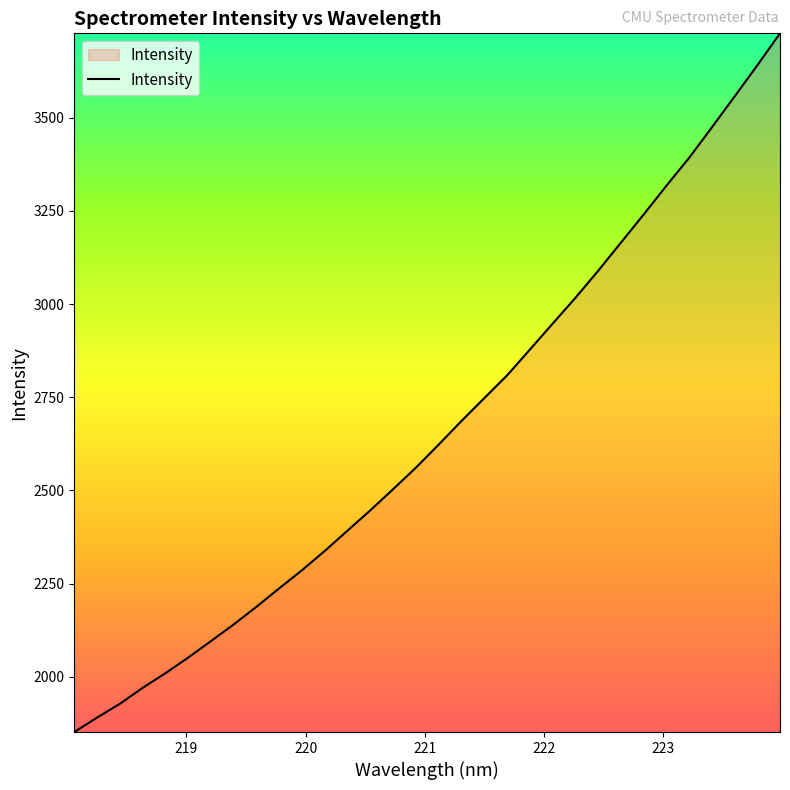

What is the maximum value shown in the chart?

3726.2